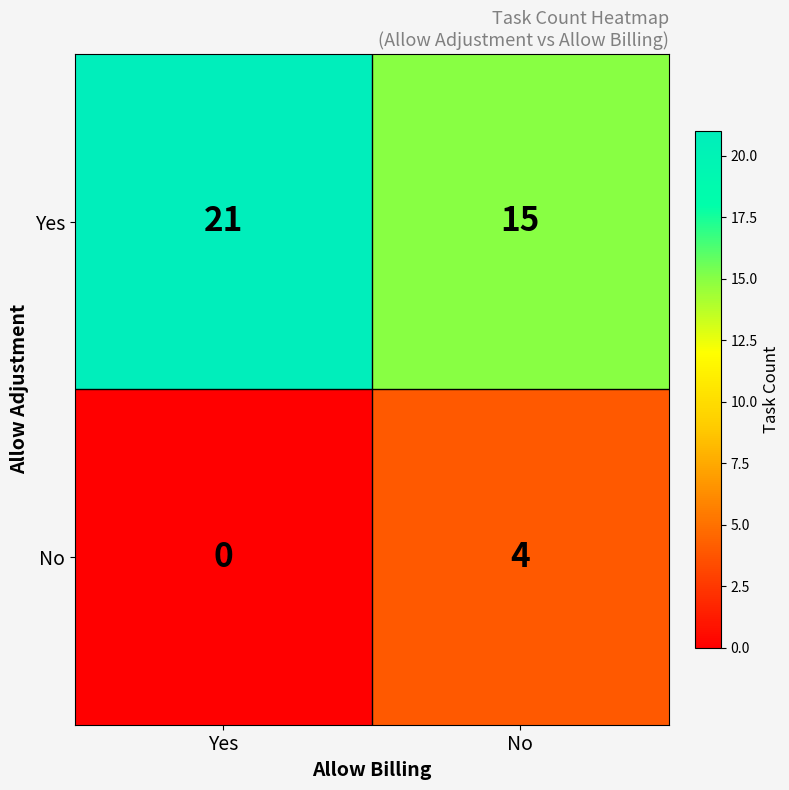

List the series in order of their peak value, lowest first.

No, Yes